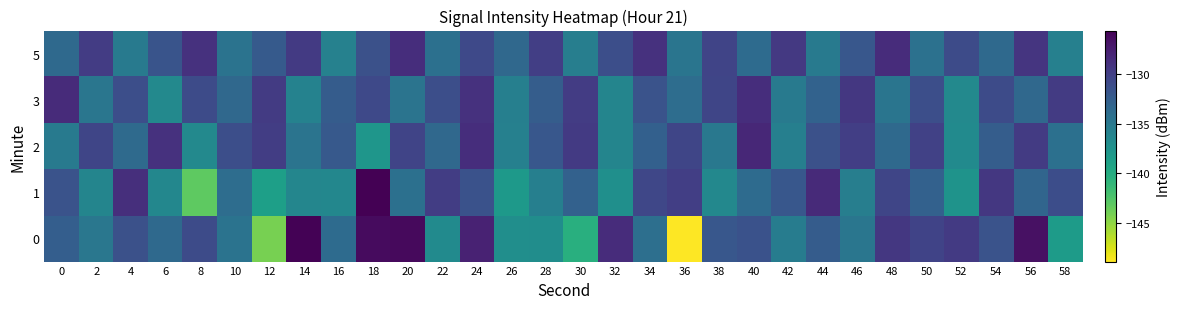

At 22, list the series in order from largest to smallest.

1, 3, 2, 5, 0